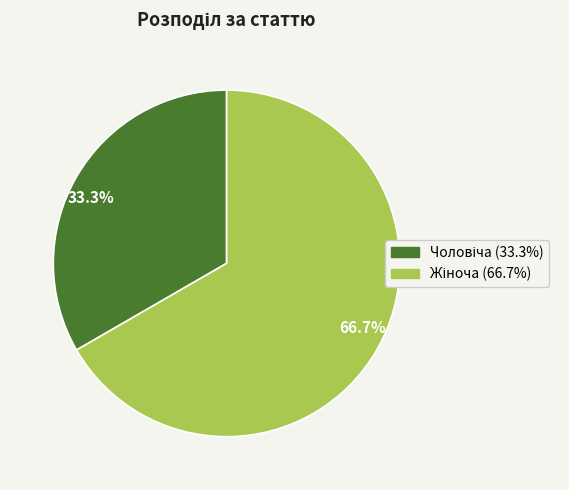

Is there a majority slice in this chart?

Yes